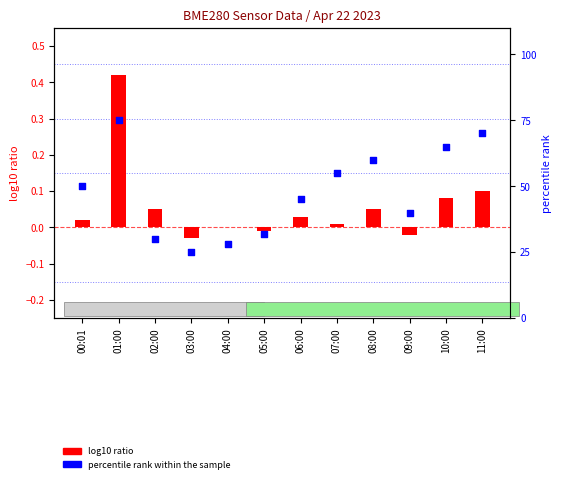

At which category is the sum across all series the highest?

01:00